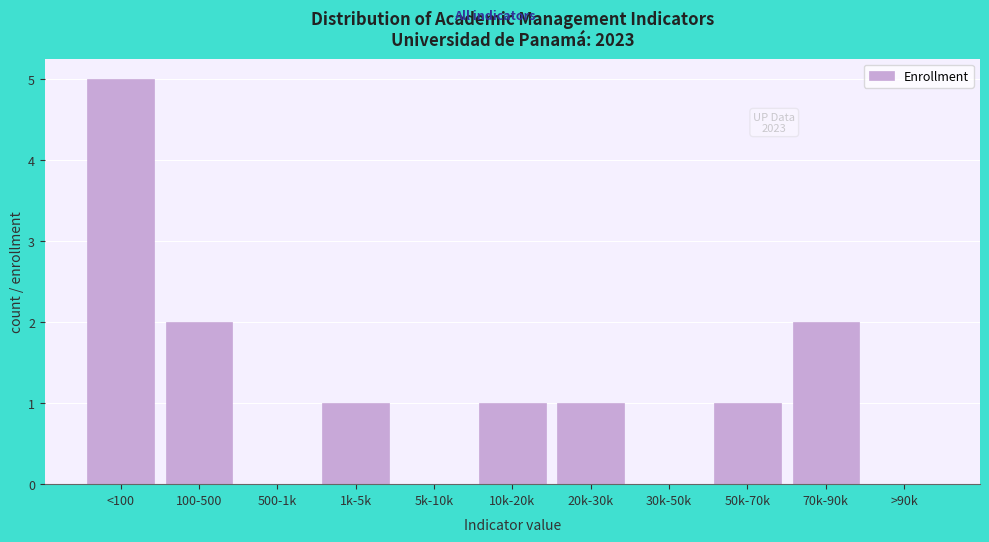

Reading left to right, transcribe all the data shown in this chart.

<100=5	100-500=2	500-1k=0	1k-5k=1	5k-10k=0	10k-20k=1	20k-30k=1	30k-50k=0	50k-70k=1	70k-90k=2	>90k=0